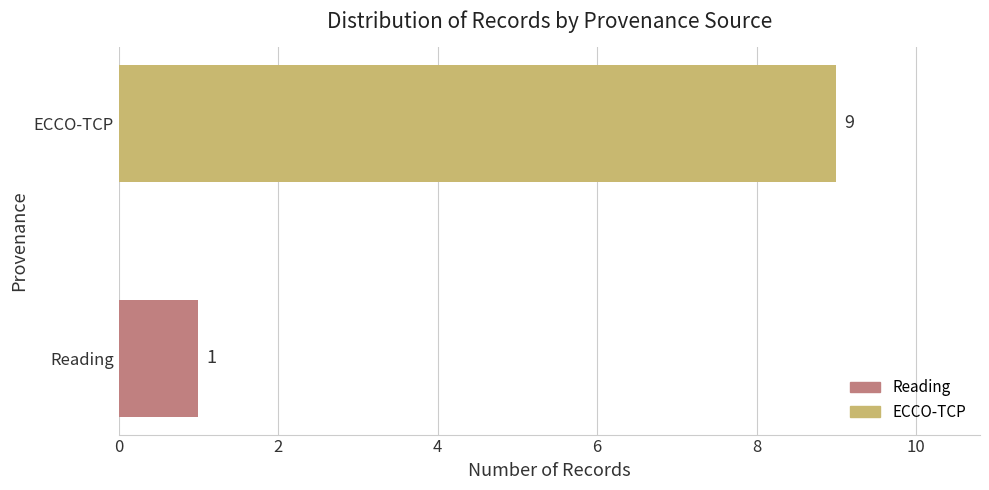

Rank the categories by value from highest to lowest.

ECCO-TCP, Reading